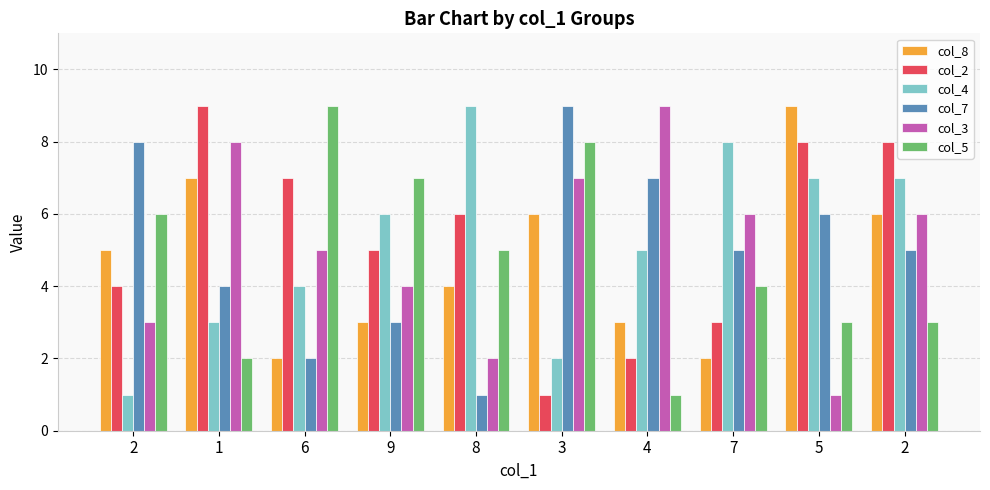

How many categories are shown in the chart?

10